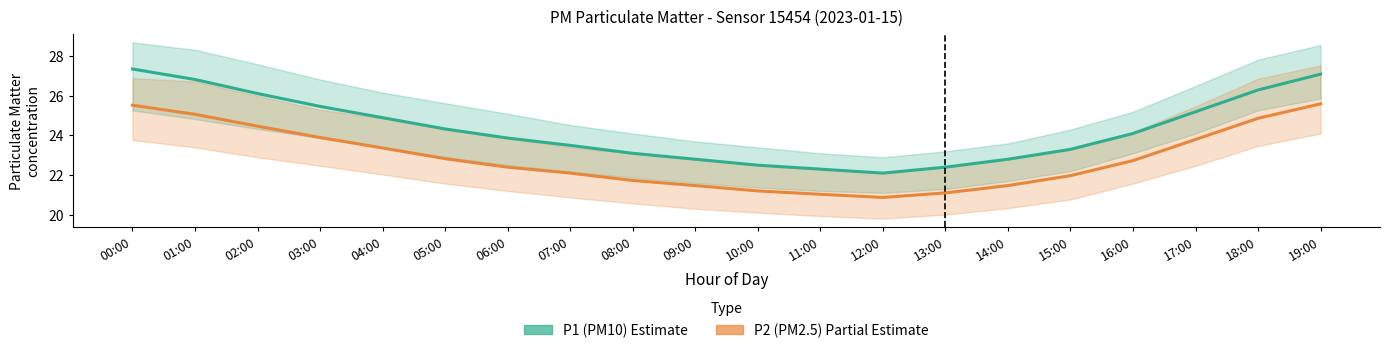

What is the label of the 16th point from the right?

04:00